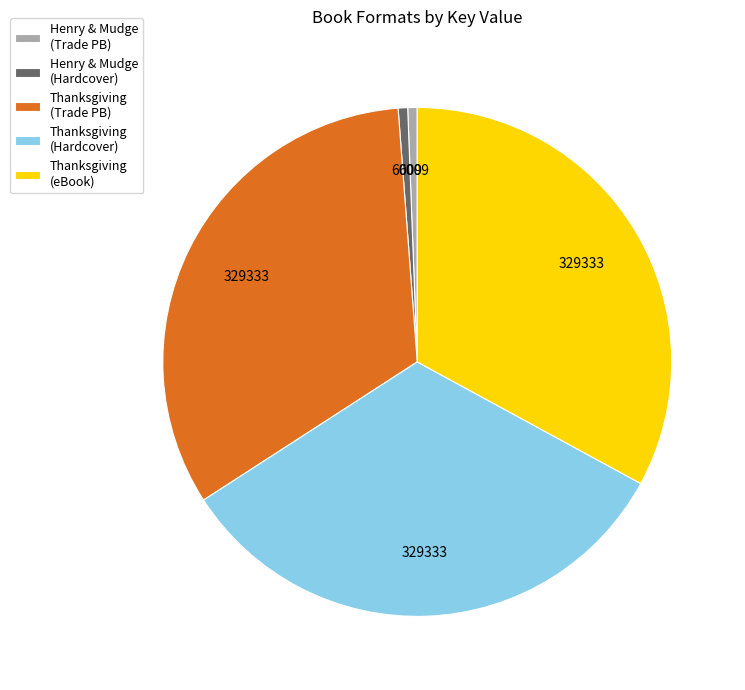

Combined, do Thanksgiving (Trade PB) and Thanksgiving (Hardcover) account for over 50%?

Yes